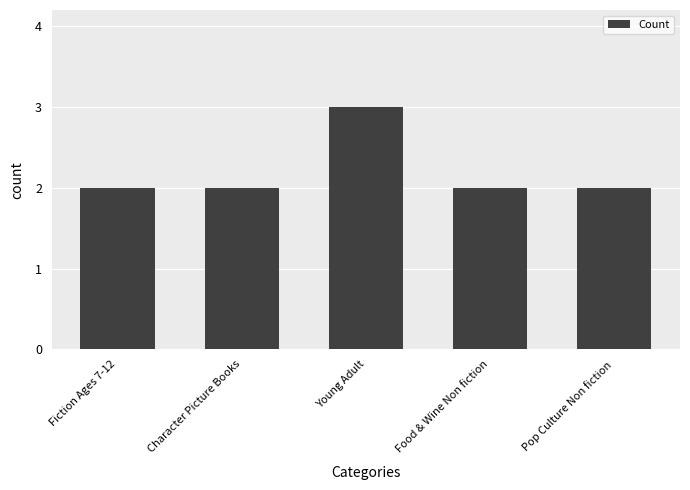

Reading right to left, extract all data points from this chart.

2	2	3	2	2